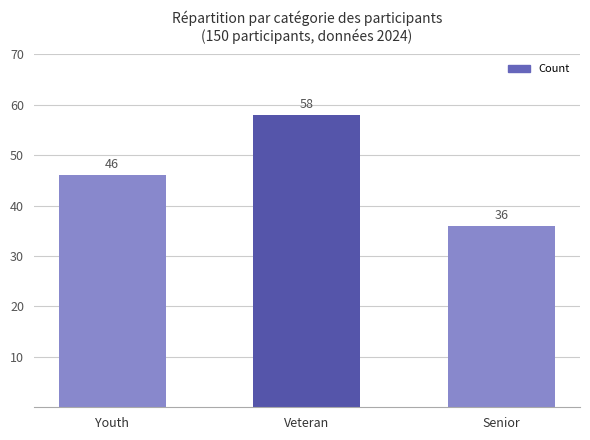

At which label is the value closest to 47?

Youth